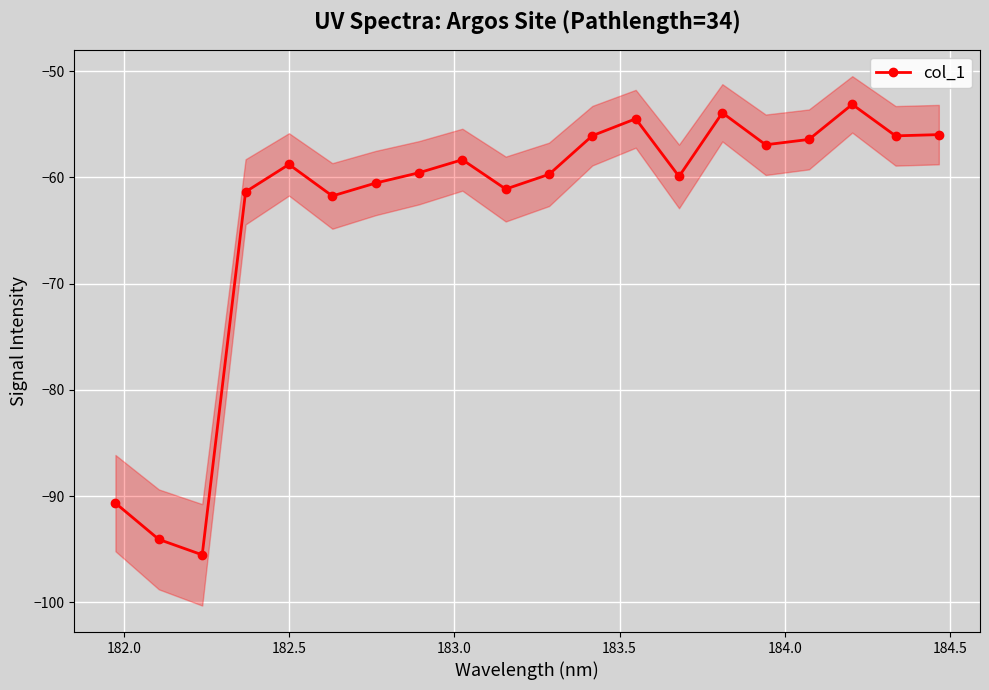

How many lines are shown in the chart?

1